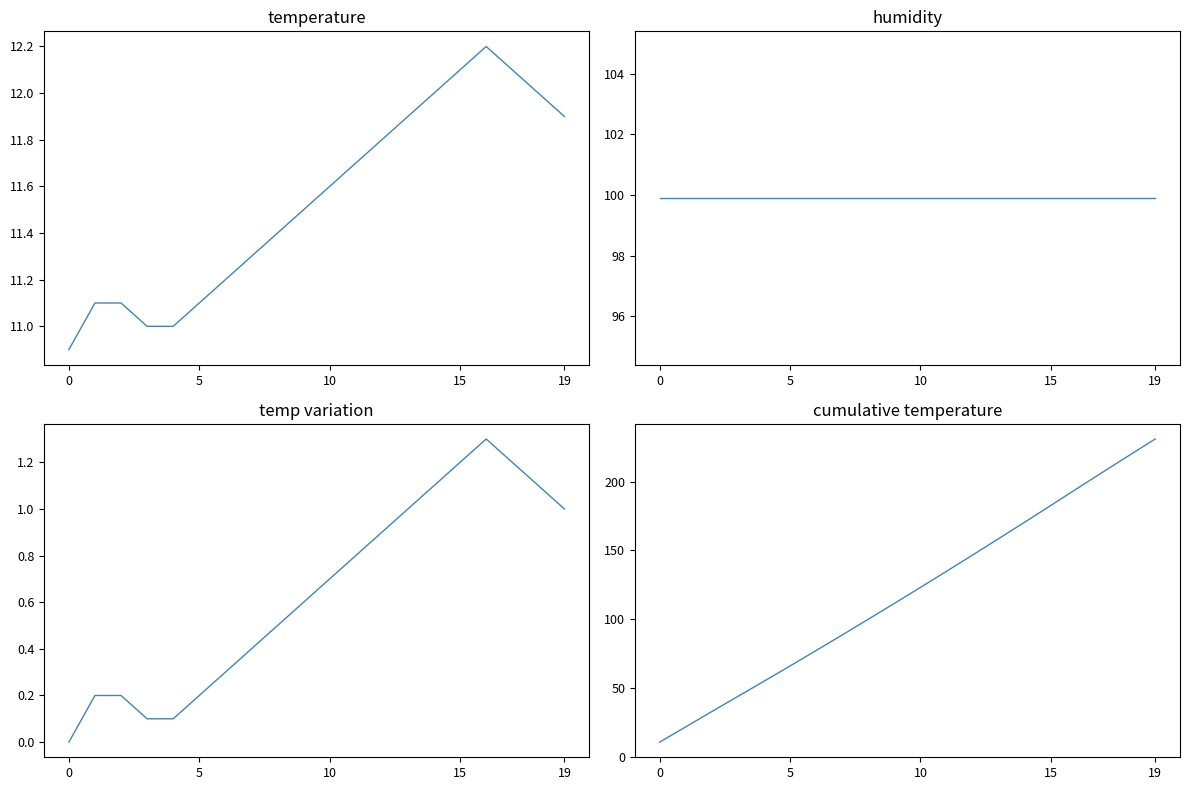

What is the label of the 15th point from the right?

5